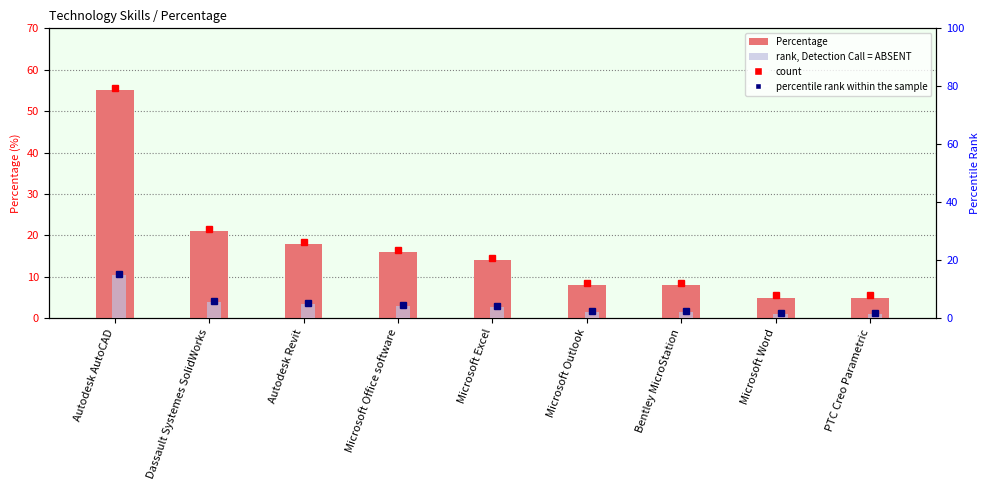

Is the value of Percentage at Microsoft Outlook greater than the value of rank, Detection Call = ABSENT at Autodesk AutoCAD?

No